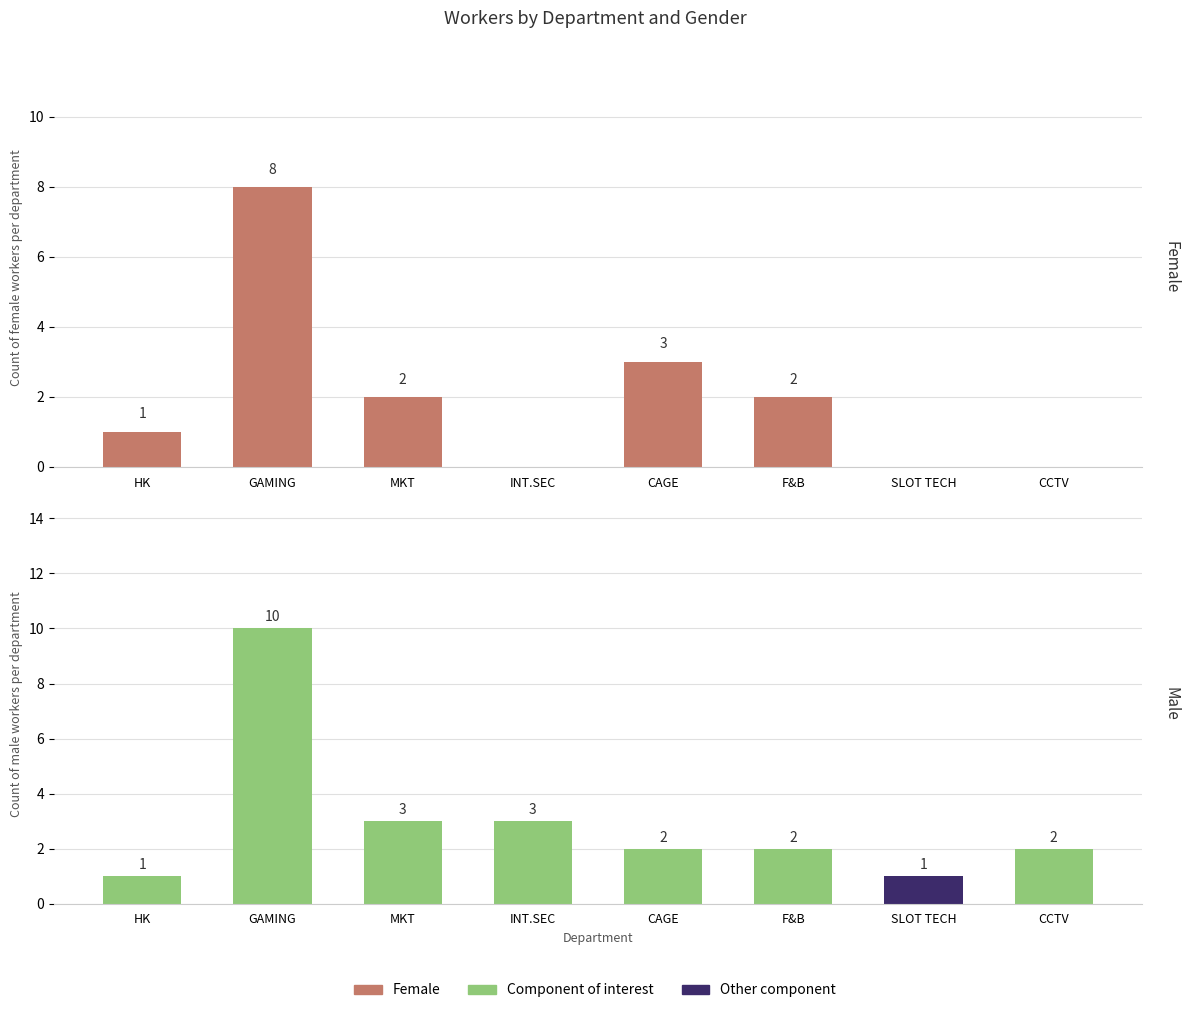

Which category has the highest value in the Male series?

GAMING